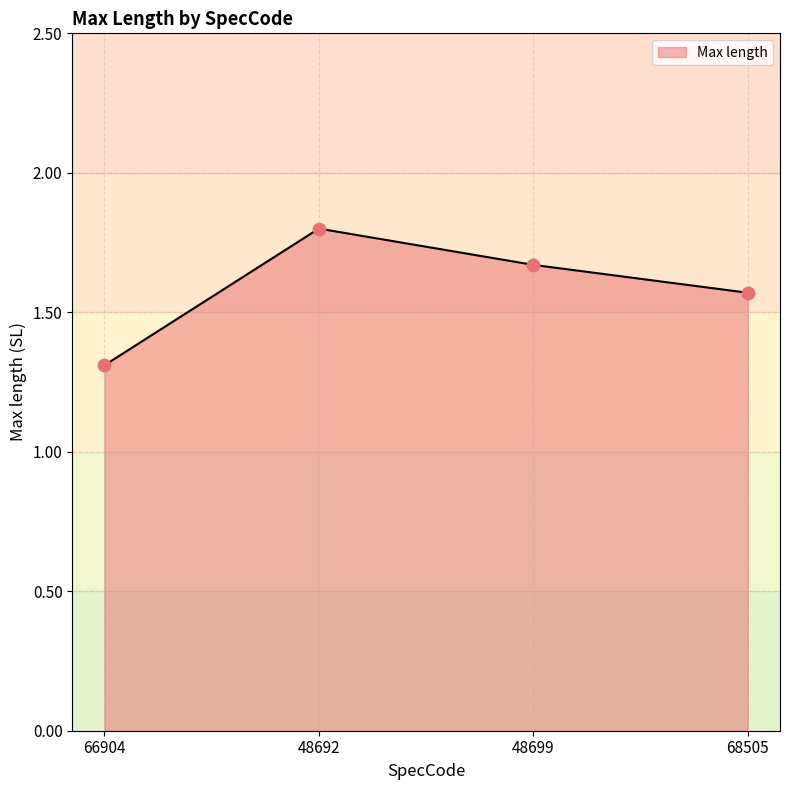

Approximately how many times larger is the value at 48699 compared to 48692?

0.9